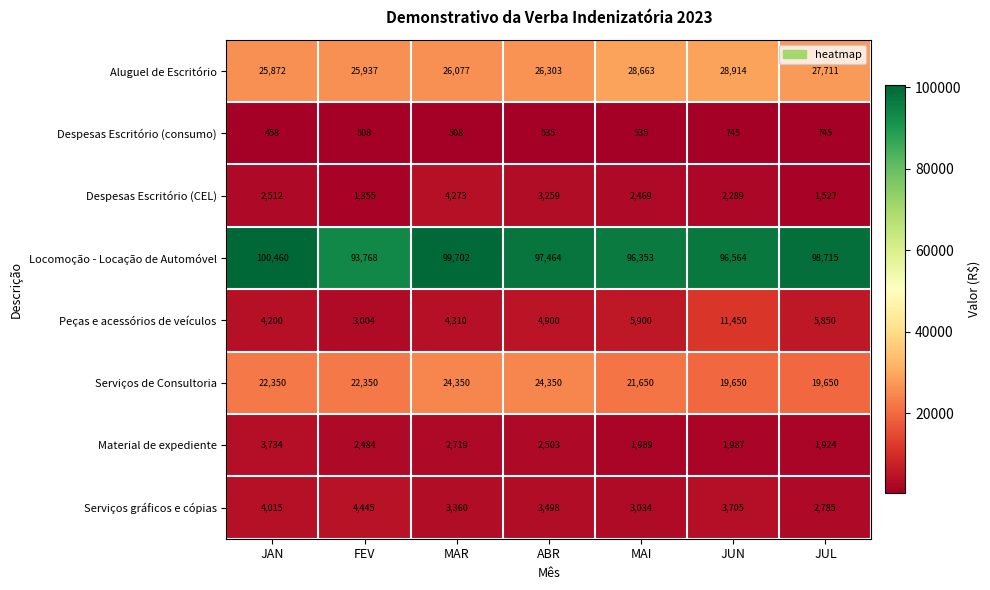

At which category does the chart reach its minimum across all series?

JAN